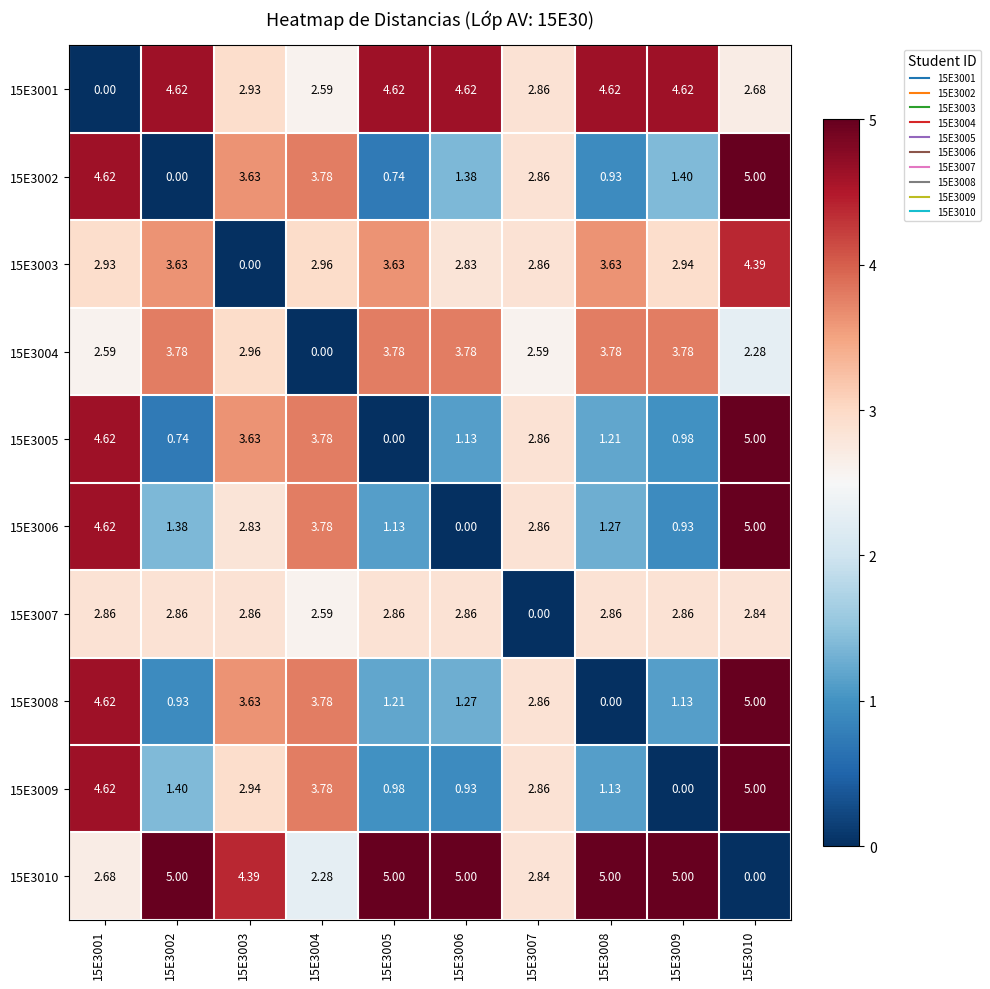

Which series has the largest total across all categories?

15E3010